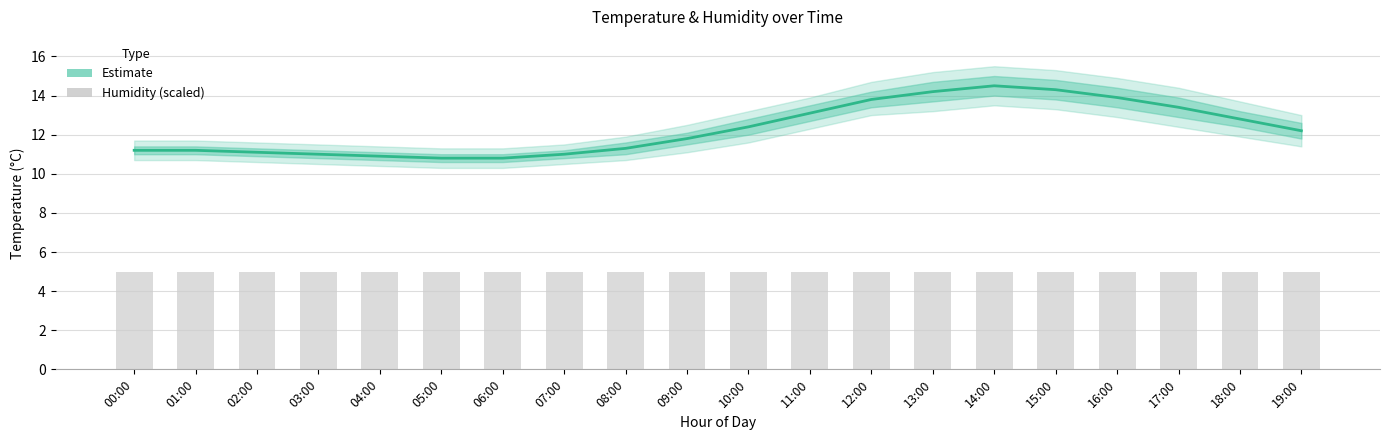

What is the sum of all temperature values?

245.7